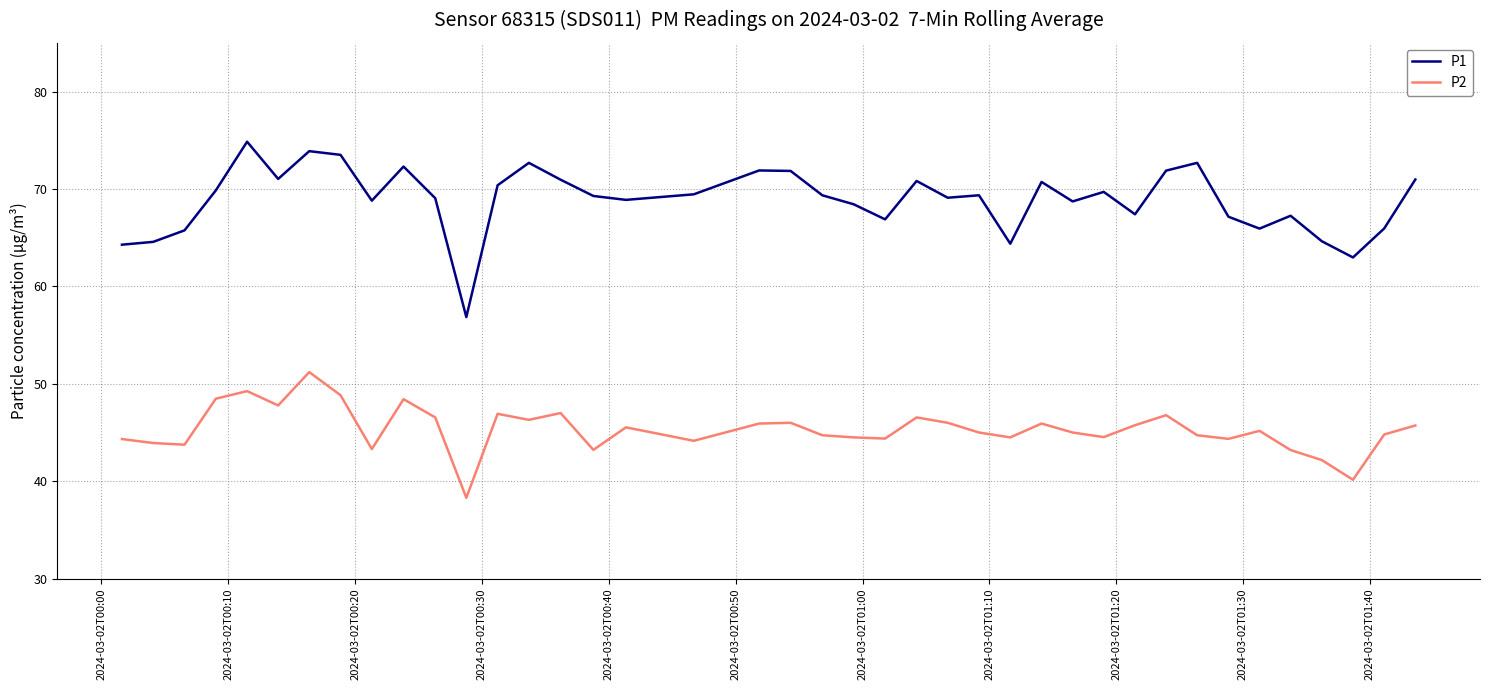

Which series has the largest total across all categories?

P1